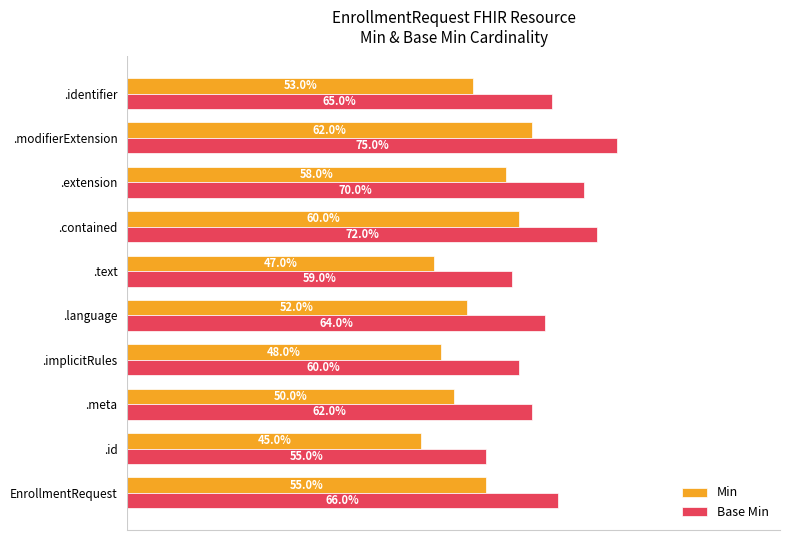

Reading left to right, extract all data points from this chart.

Min: 0.6	0.5	0.5	0.5	0.5	0.5	0.6	0.6	0.6	0.5
Base Min: 0.7	0.6	0.6	0.6	0.6	0.6	0.7	0.7	0.8	0.7